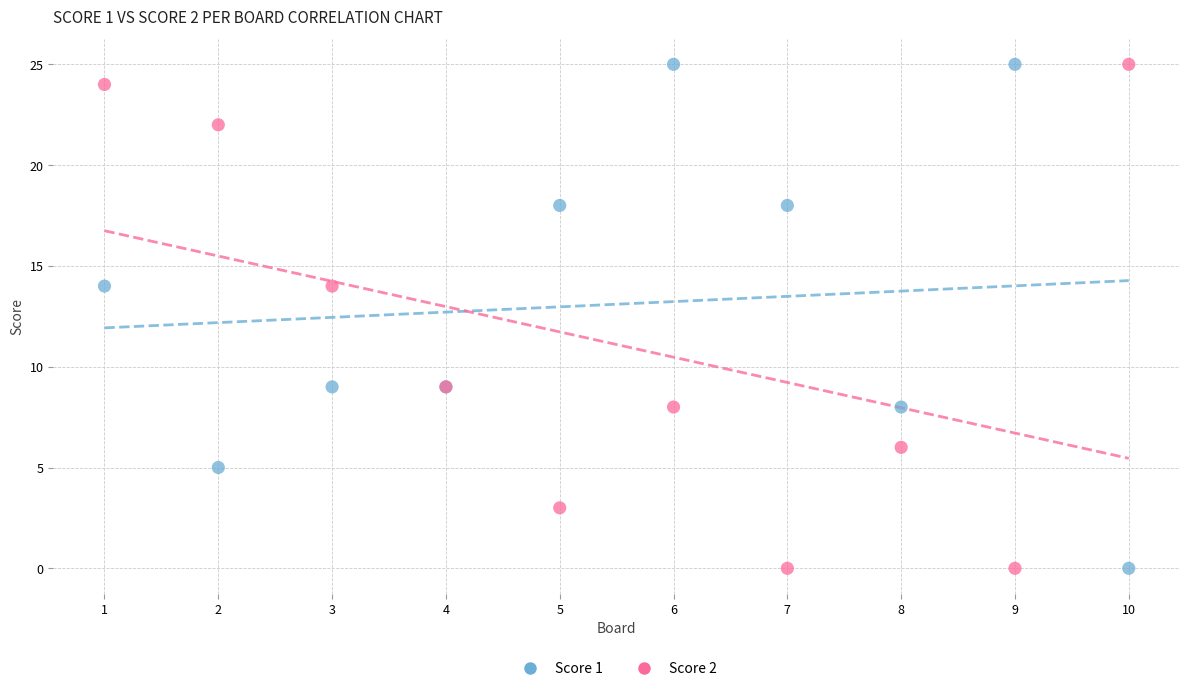

What is the X range (max minus min) for the scatter plot?

9